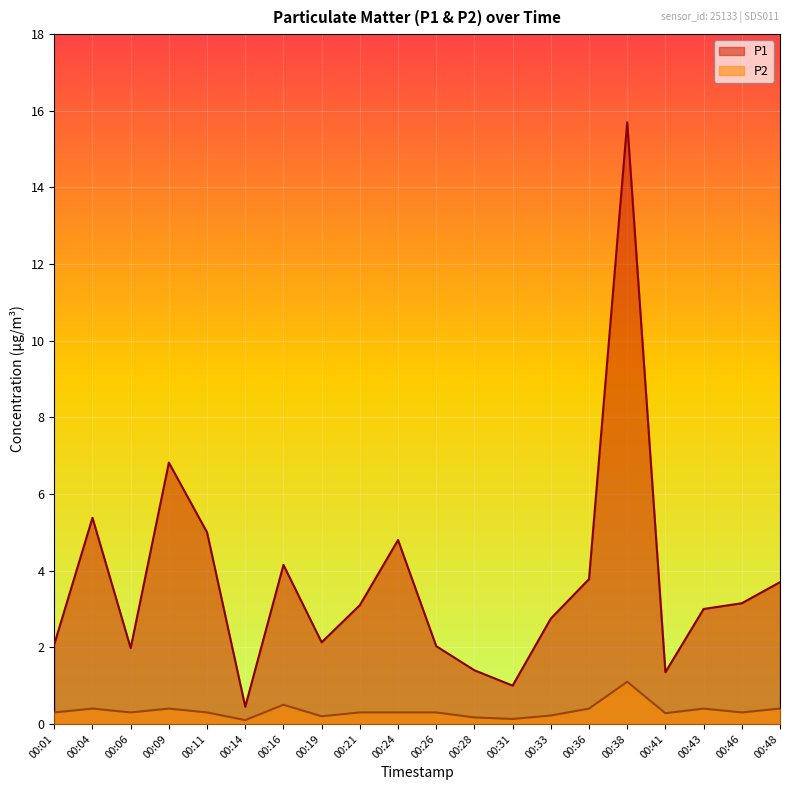

At which category does P2 reach its first local peak?

00:04